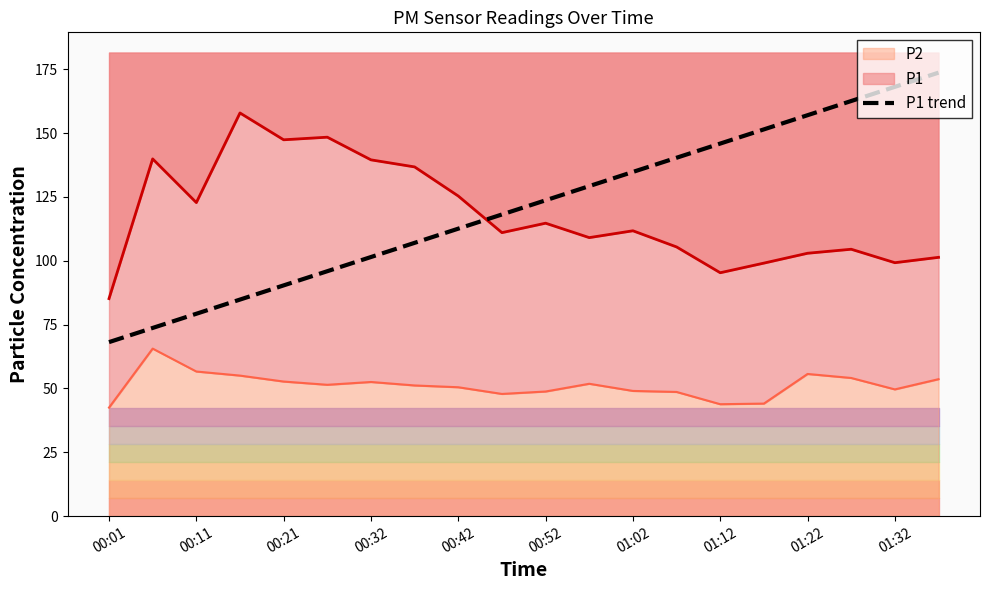

How many lines are shown in the chart?

1